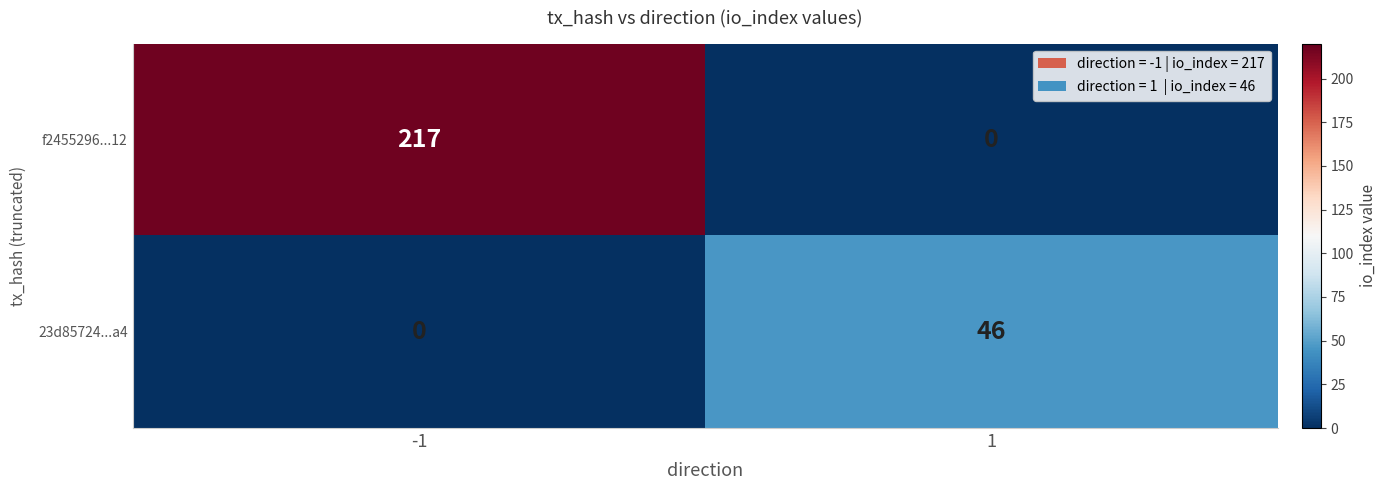

How many categories are shown in the chart?

2